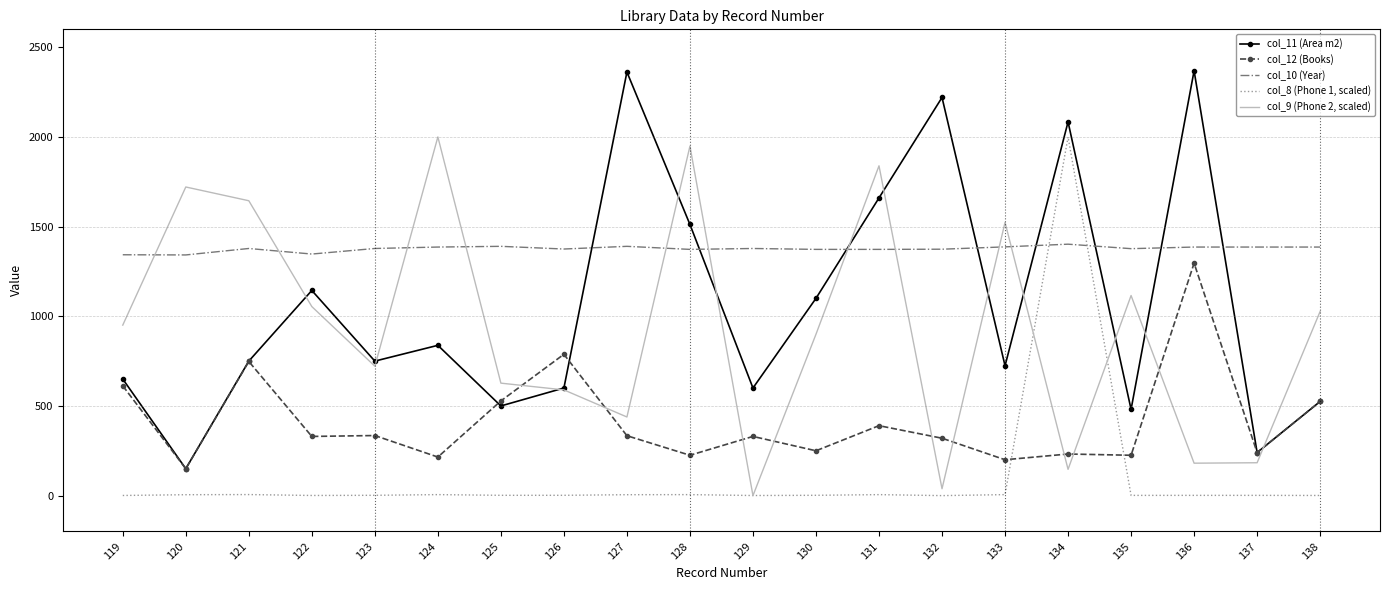

What is the maximum value shown in the chart?

2369.0